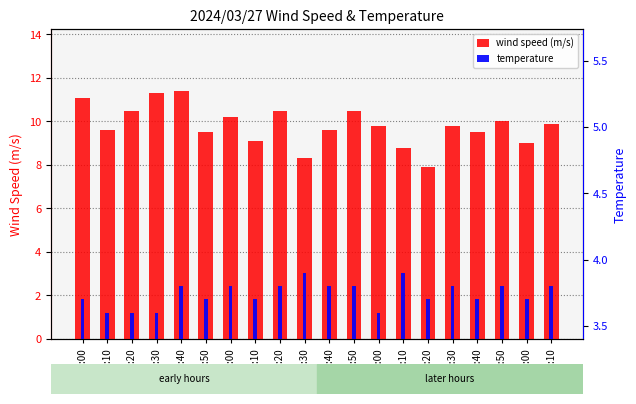

Rank the series by their maximum value, from highest to lowest.

wind speed (m/s), temperature